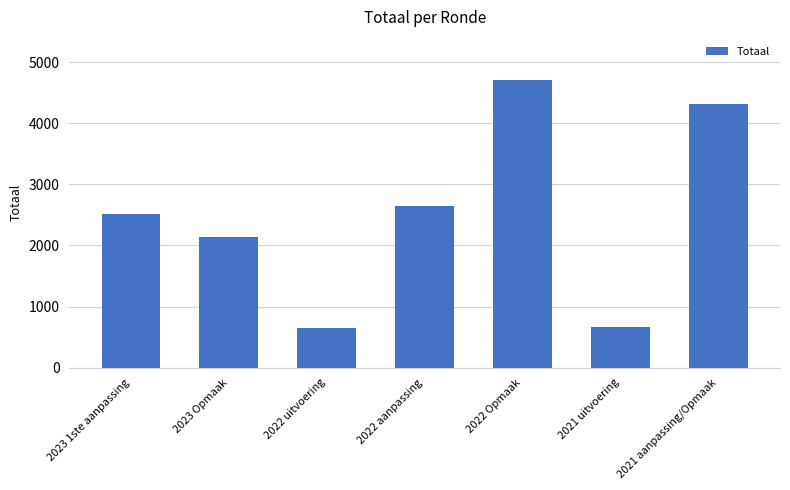

What is the value of the 6th bar from the left?

666